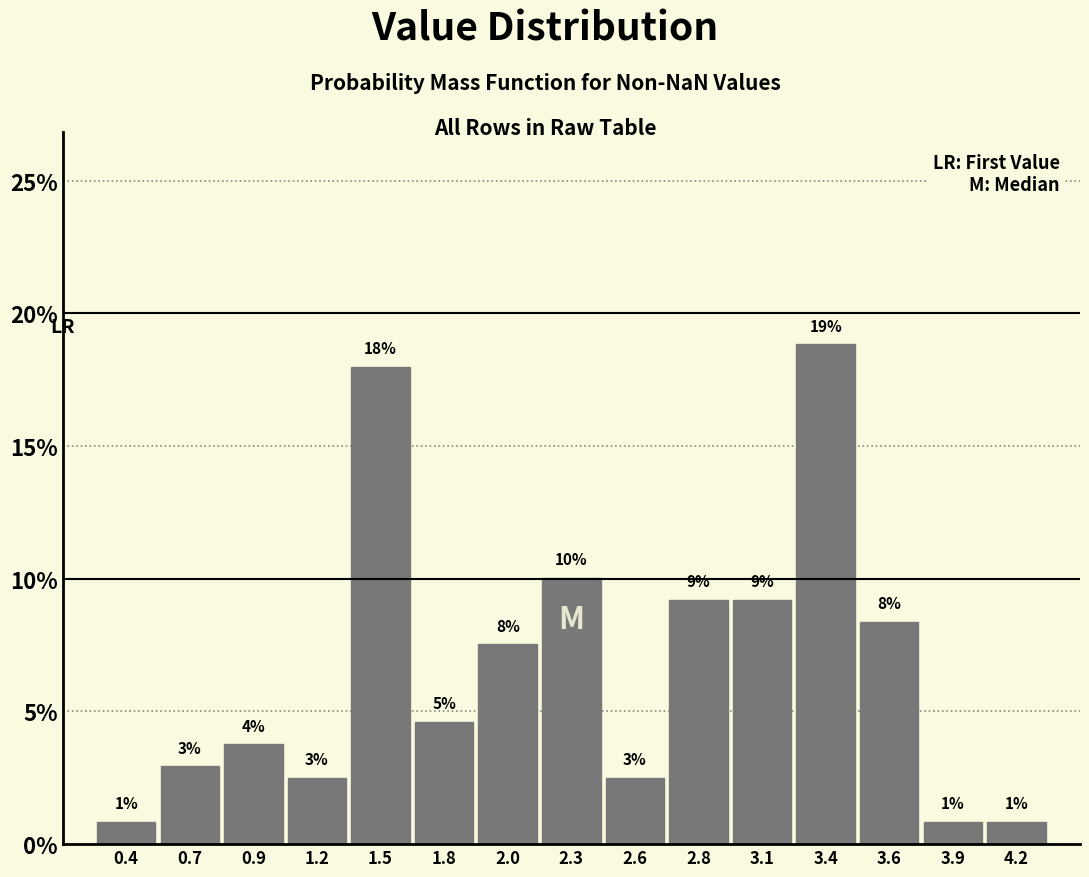

Are the bars horizontal?

No